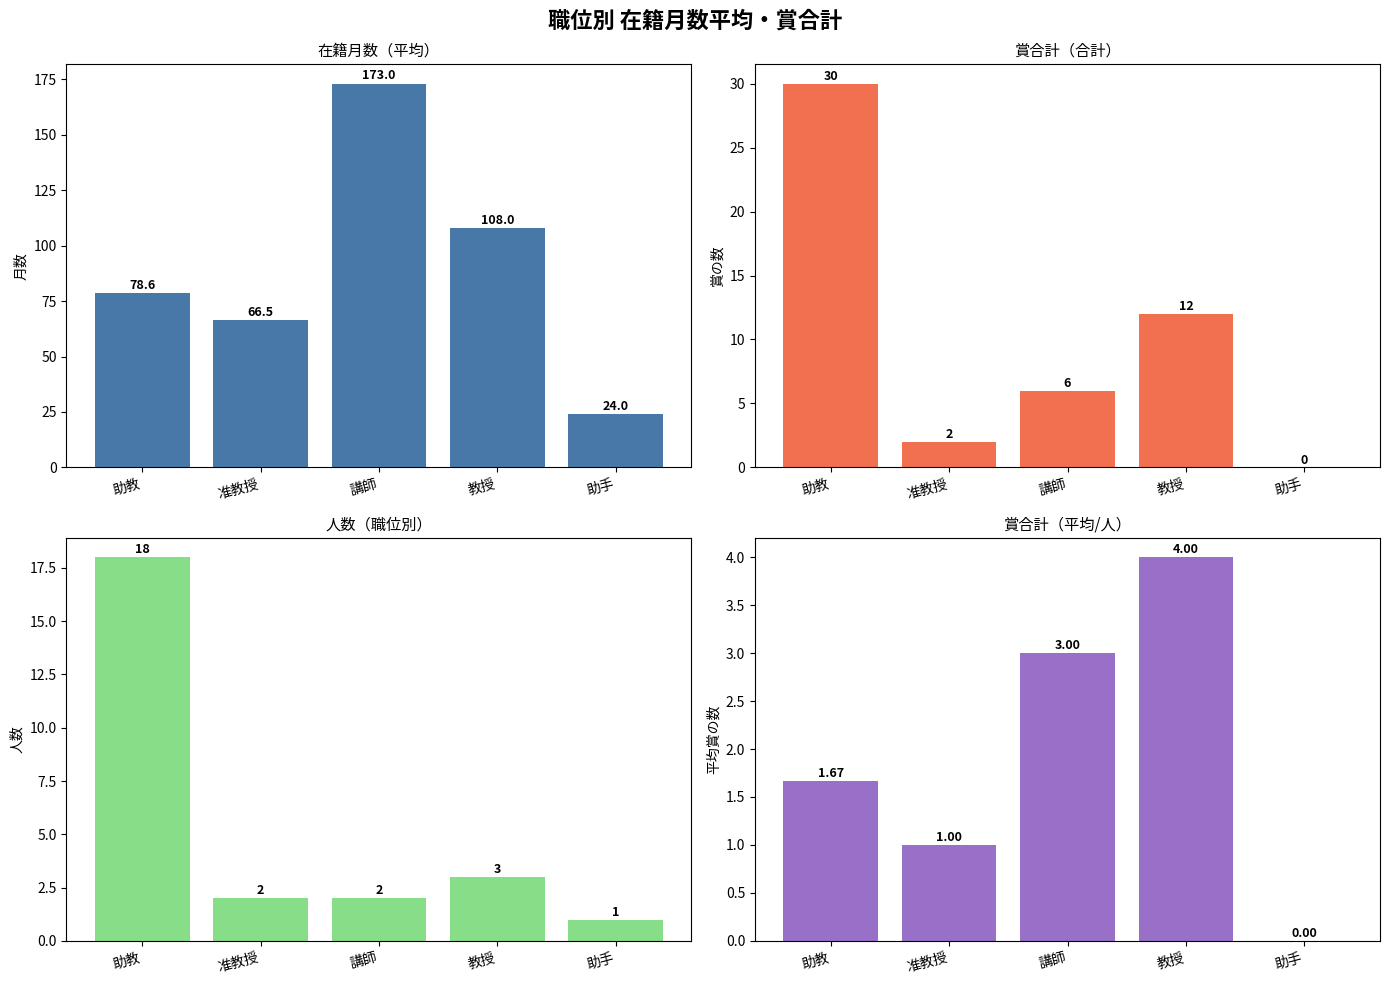

Which category has the highest value in the 人数 series?

助教